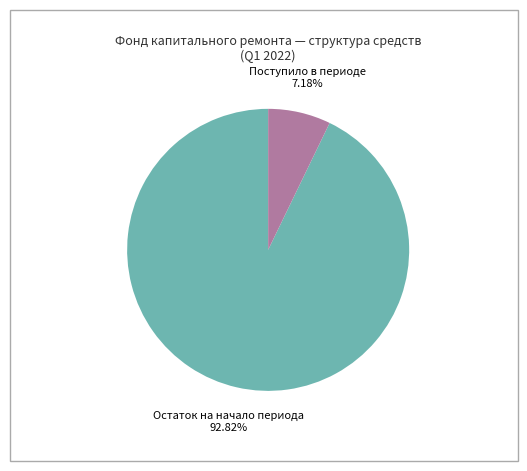

Rank the categories by value from lowest to highest.

Поступило в периоде, Остаток на начало периода